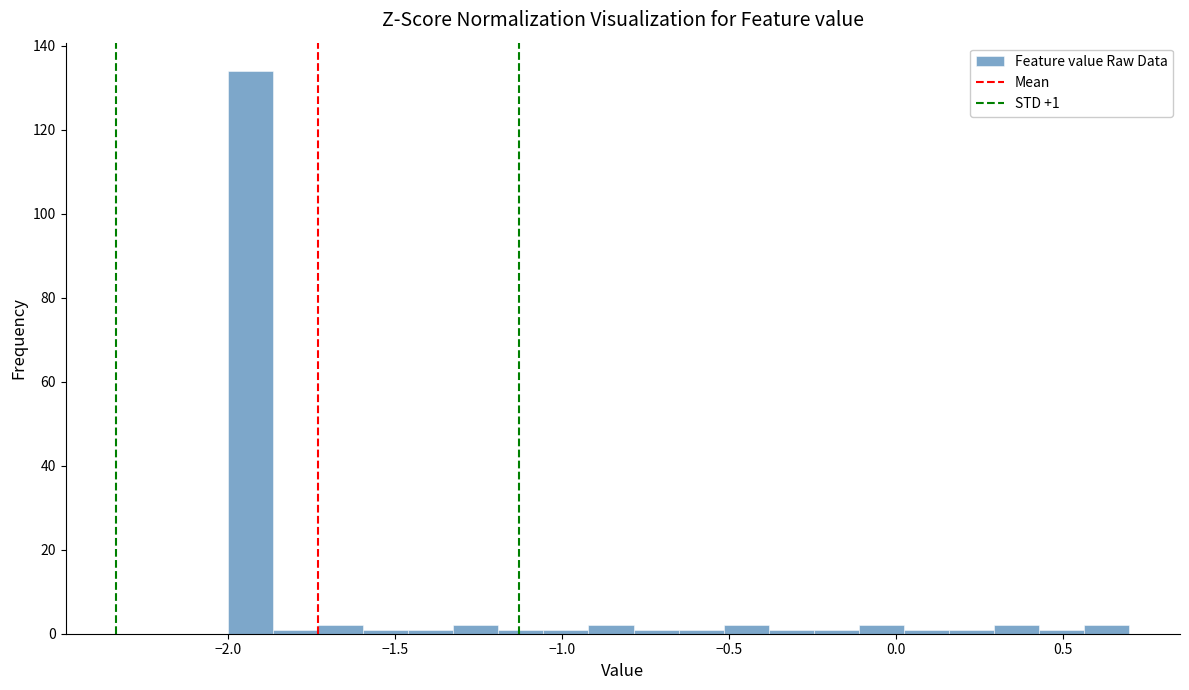

Read against the x-axis, roughly where is the centre of the tallest bar?

-1.95